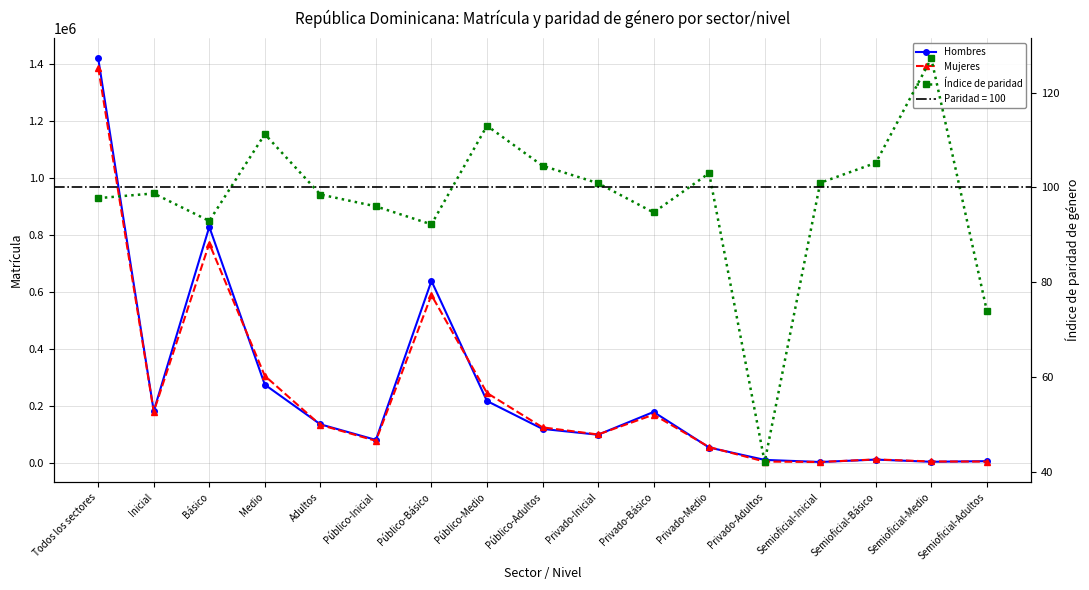

In Hombres, how many points are lower than both neighbors (excluding endpoints)?

5